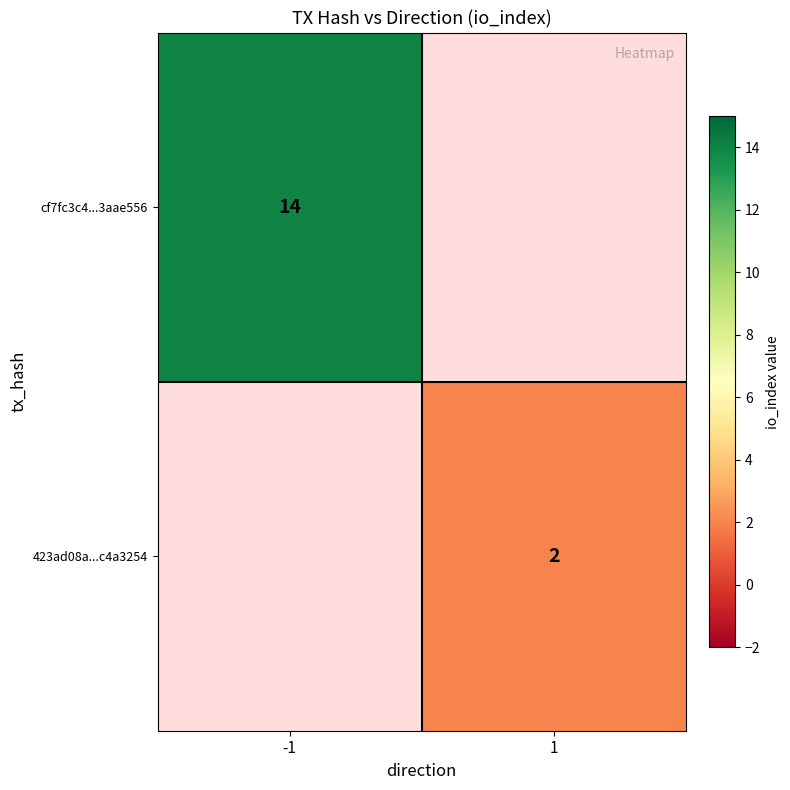

The value of 423ad08a...c4a3254 at 1 is 1.1. True or false?

False